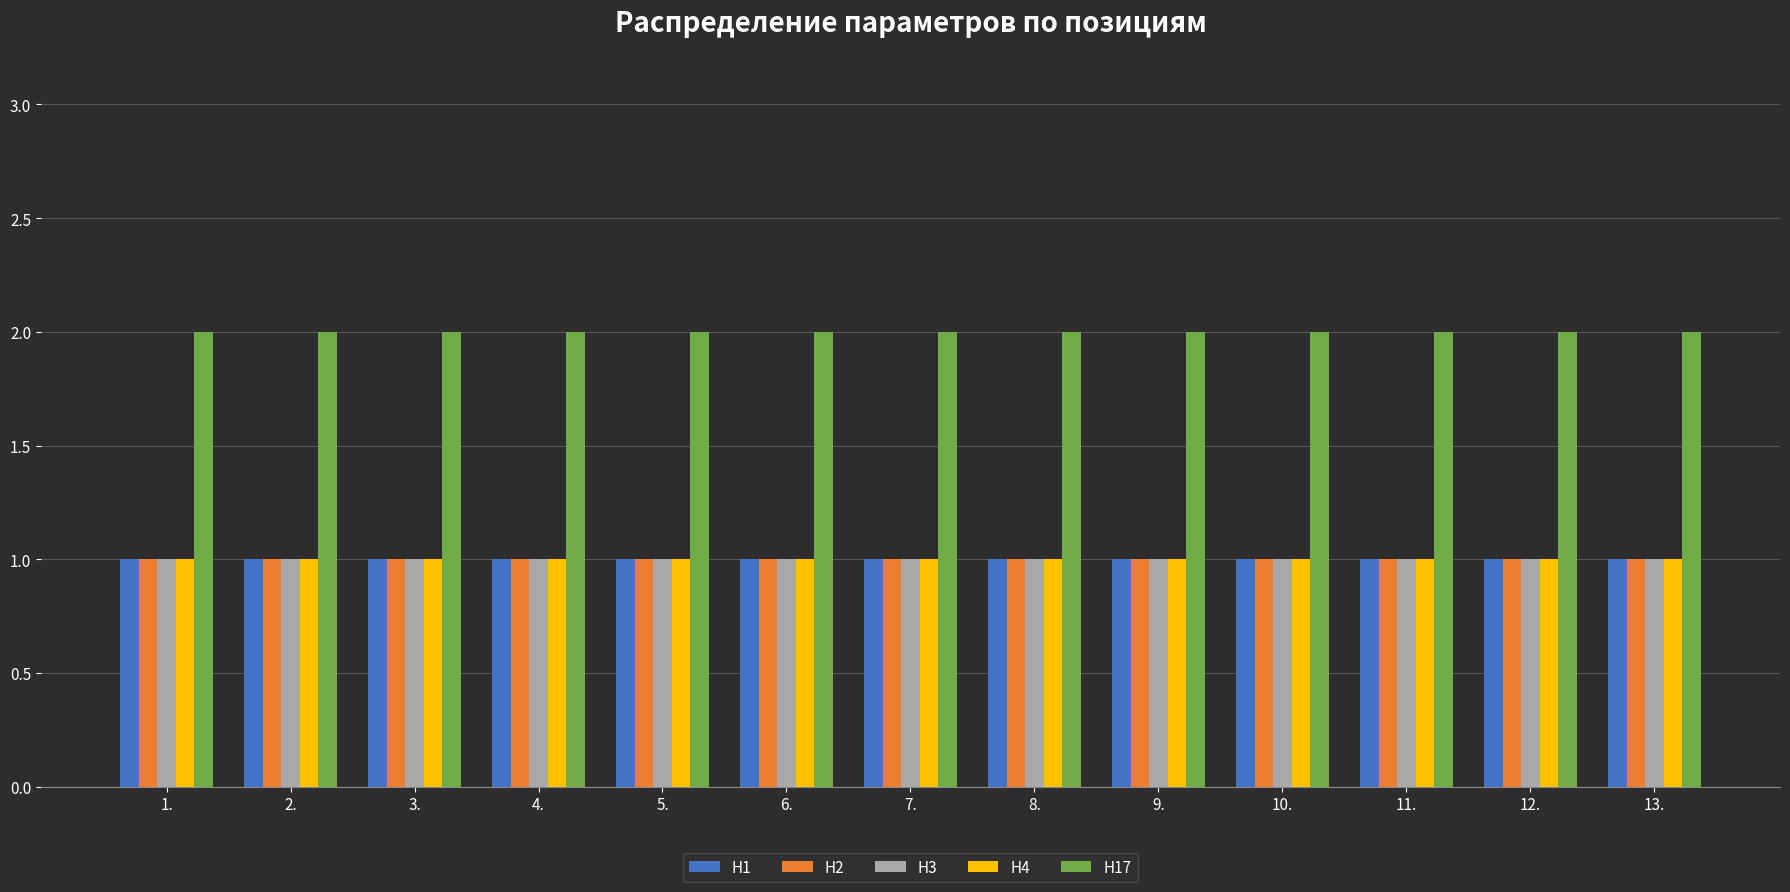

Reading left to right, transcribe all the data shown in this chart.

Н1: 1.=1	2.=1	3.=1	4.=1	5.=1	6.=1	7.=1	8.=1	9.=1	10.=1	11.=1	12.=1	13.=1
Н2: 1.=1	2.=1	3.=1	4.=1	5.=1	6.=1	7.=1	8.=1	9.=1	10.=1	11.=1	12.=1	13.=1
Н3: 1.=1	2.=1	3.=1	4.=1	5.=1	6.=1	7.=1	8.=1	9.=1	10.=1	11.=1	12.=1	13.=1
Н4: 1.=1	2.=1	3.=1	4.=1	5.=1	6.=1	7.=1	8.=1	9.=1	10.=1	11.=1	12.=1	13.=1
Н17: 1.=2	2.=2	3.=2	4.=2	5.=2	6.=2	7.=2	8.=2	9.=2	10.=2	11.=2	12.=2	13.=2